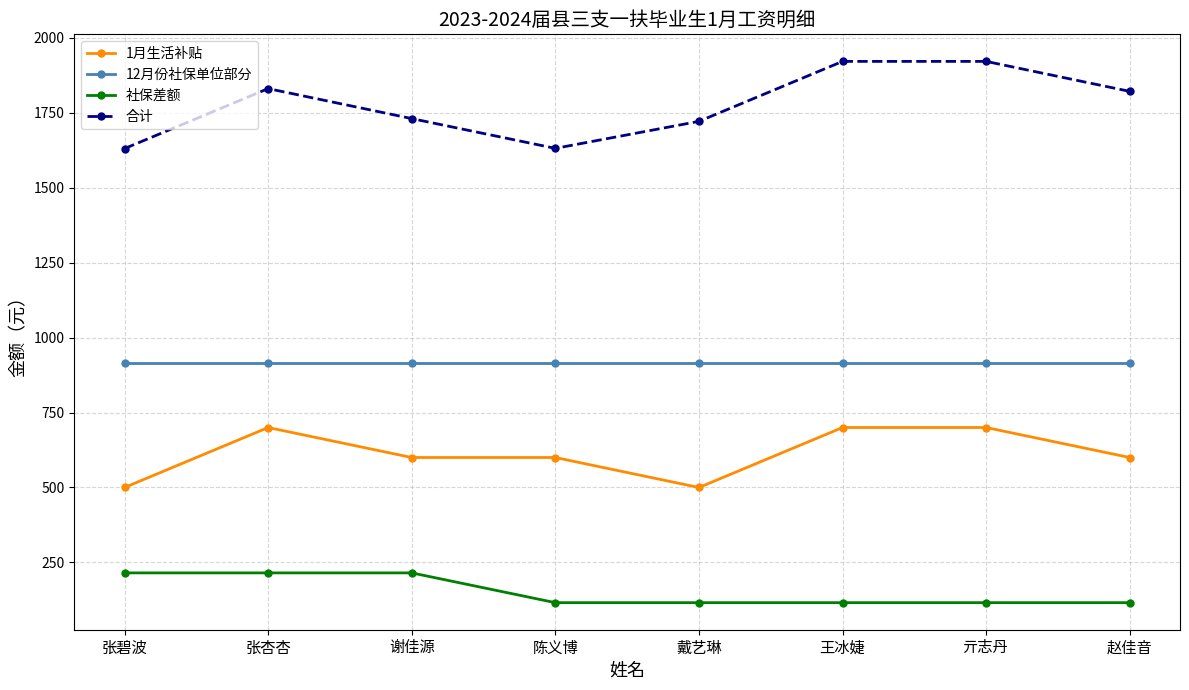

True or false: 12月份社保单位部分 and 合计 intersect in this chart.

False